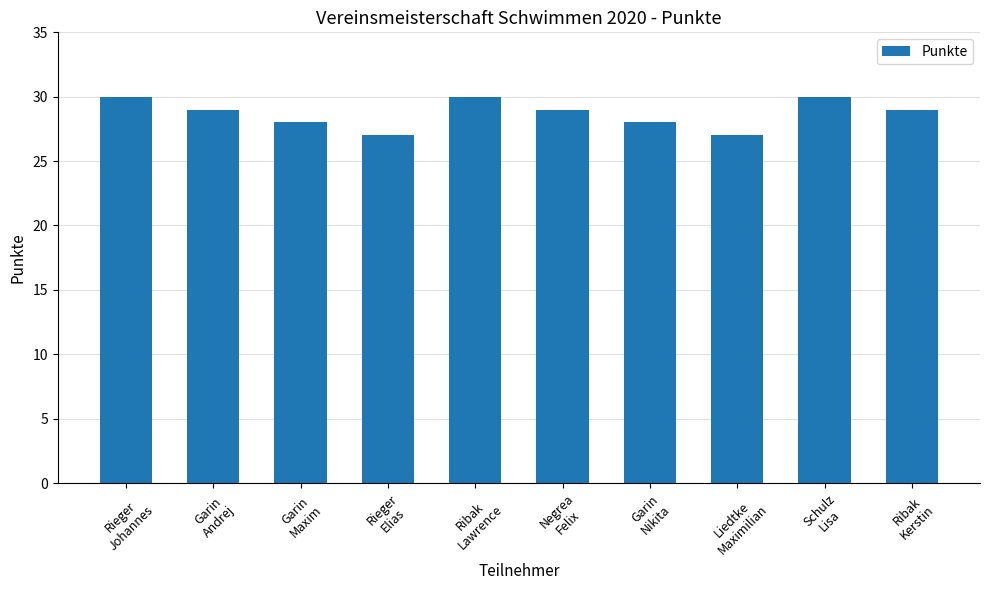

What is the difference between the maximum and second lowest values?

3